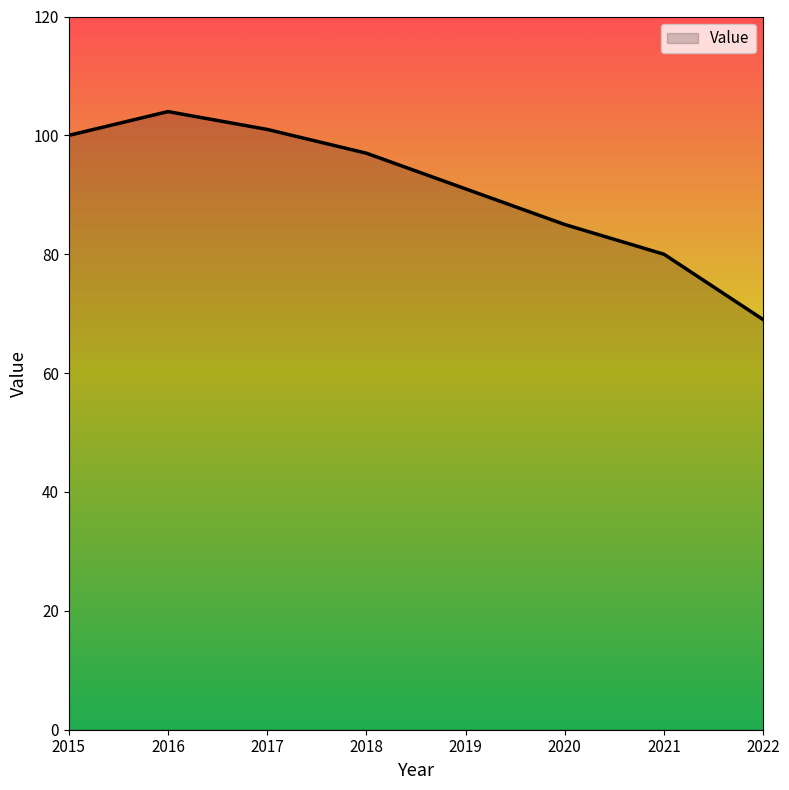

Where does the data first go above 97?

2015